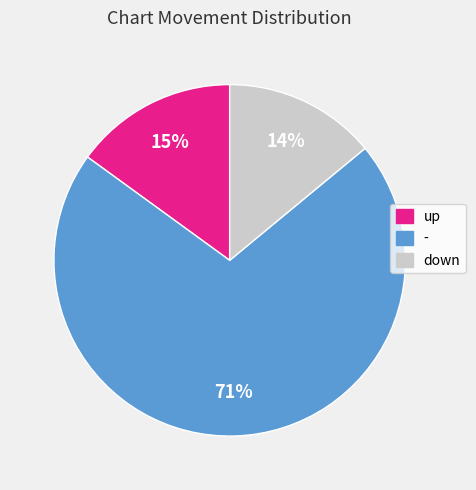

Does - represent more than half of the total?

Yes